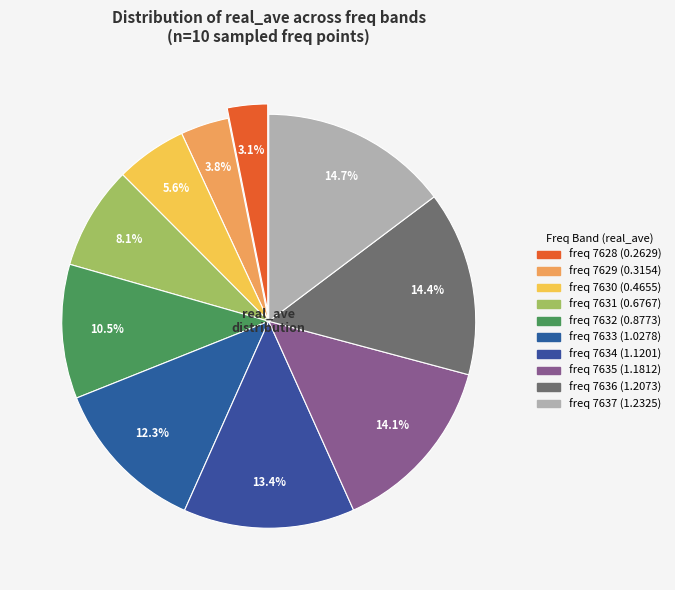

Count the number of slices in the pie.

10